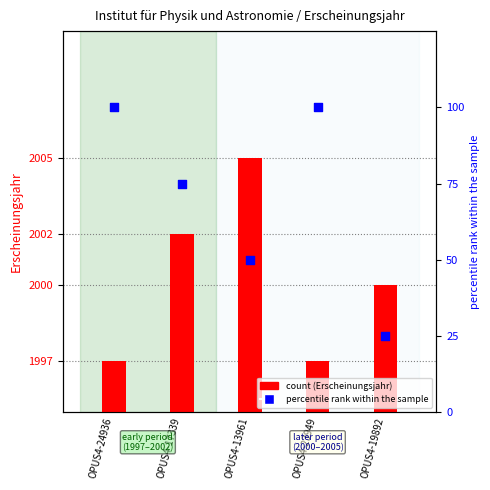

What is the total value across all series at OPUS4-19892?

30